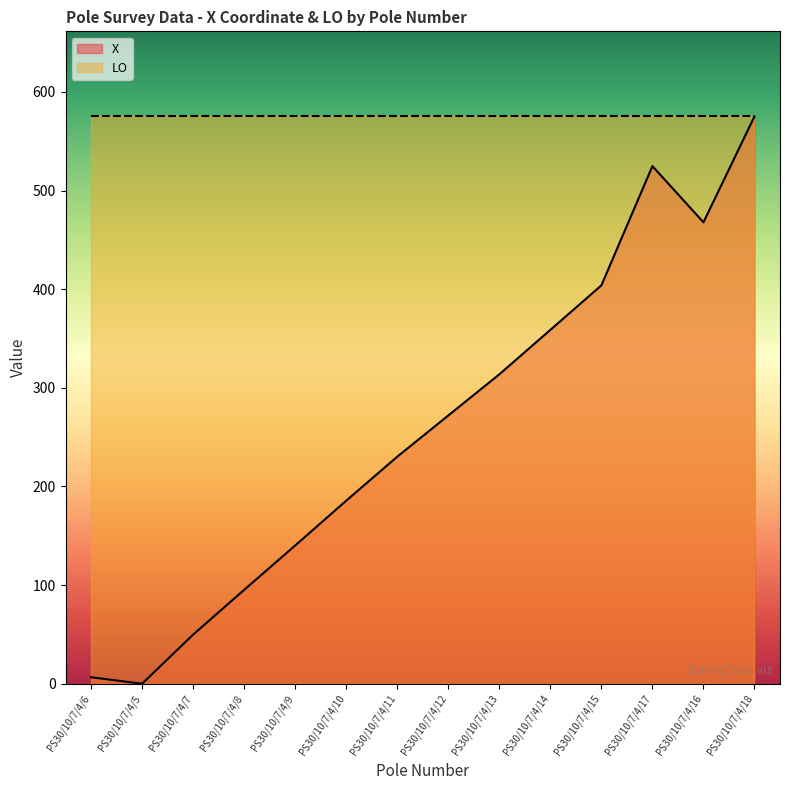

True or false: the data shows 185.6 at PS30/10/7/4/10.

True